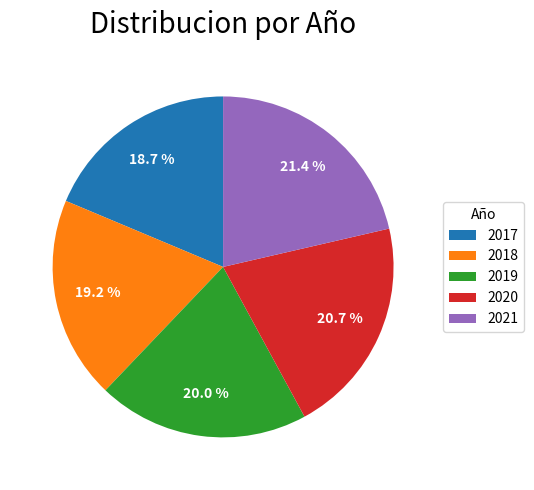

To the nearest percent, what is the combined percentage of 2017 and 2019?

39%